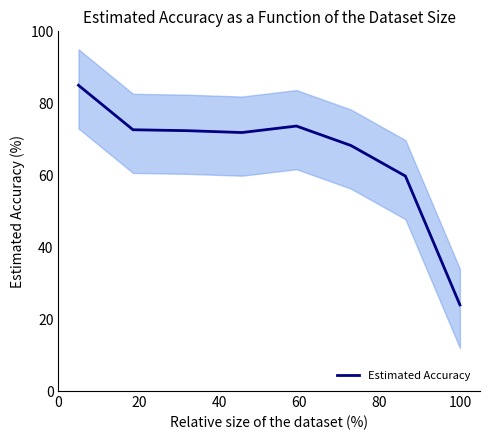

What is the maximum value for Estimated Accuracy?

85.0